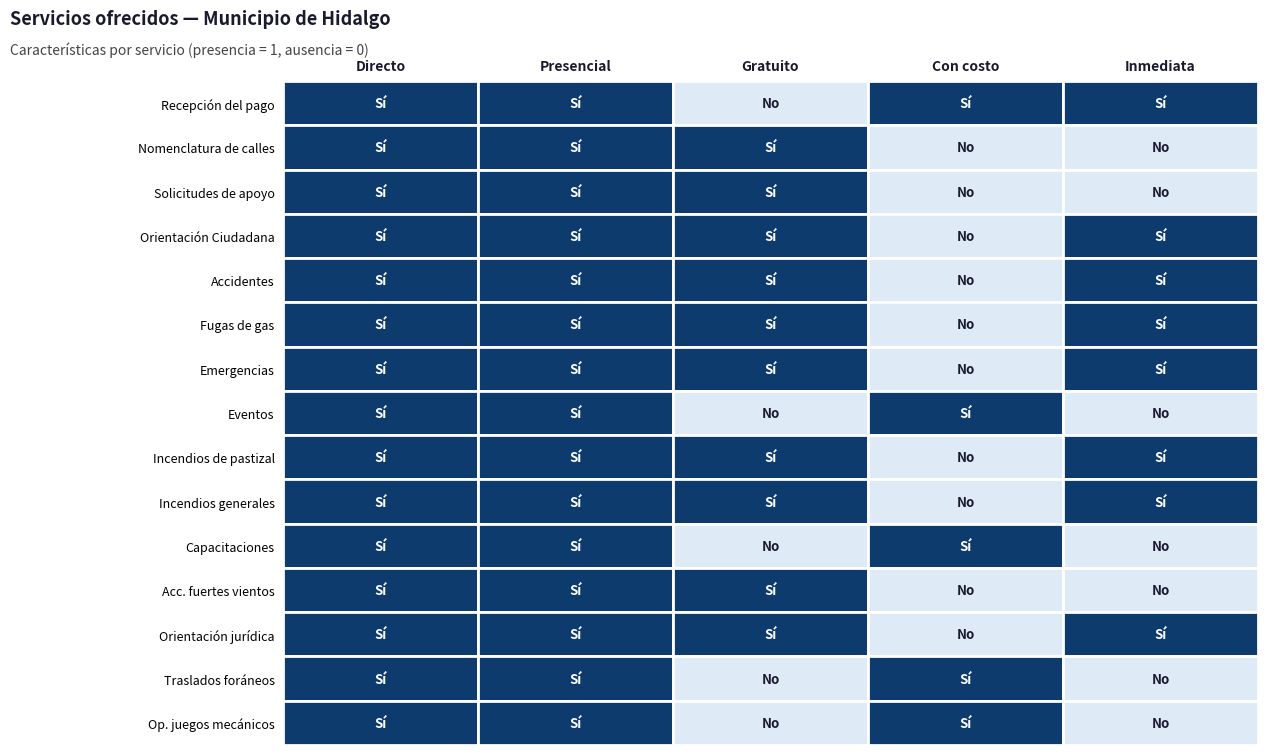

List the series in order of their peak value, lowest first.

Directo, Presencial, Gratuito, Con costo, Inmediata